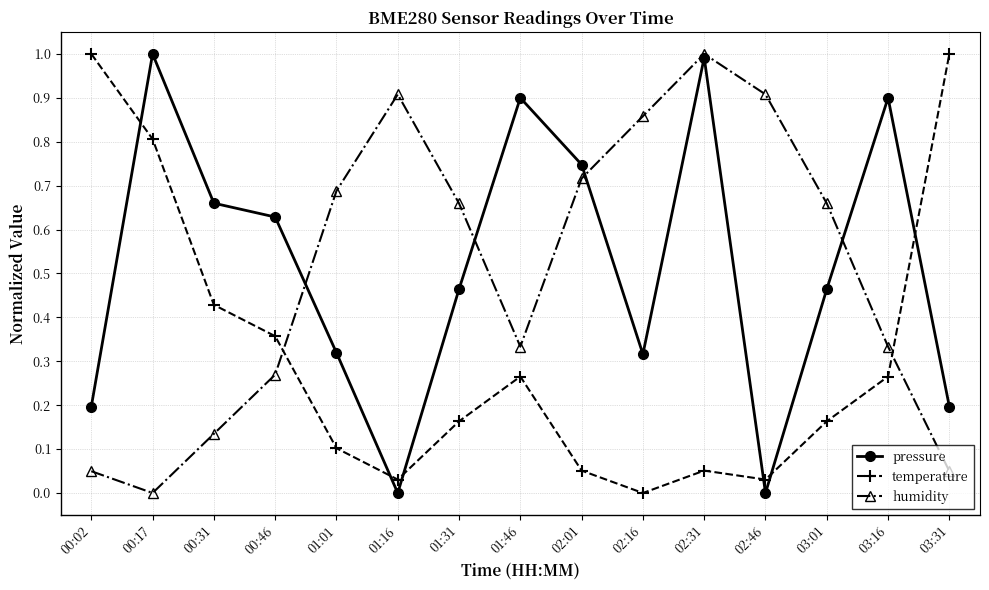

Rank the series at 00:46 from lowest to highest value.

humidity, temperature, pressure